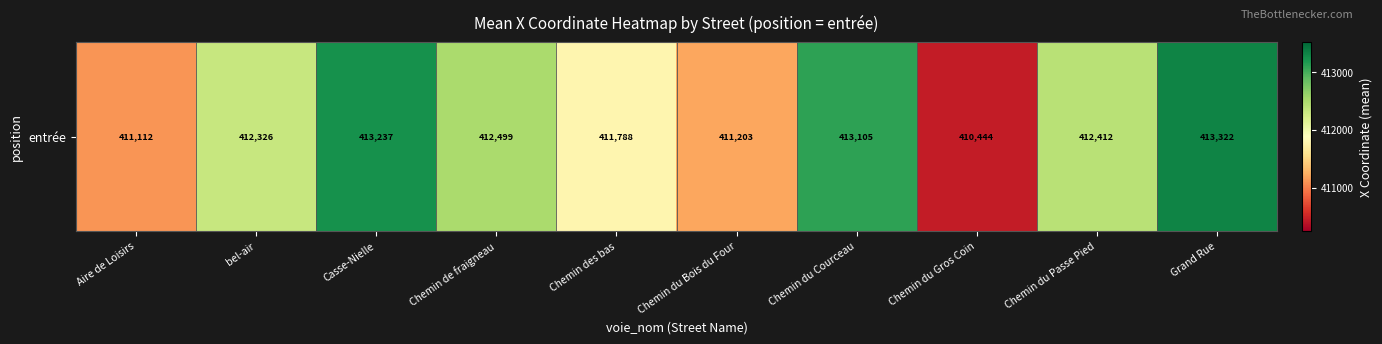

Reading left to right, transcribe all the data shown in this chart.

Aire de Loisirs=411111.6	bel-air=412326.2	Casse-Nielle=413236.8	Chemin de fraigneau=412498.8	Chemin des bas=411788.1	Chemin du Bois du Four=411203.4	Chemin du Courceau=413104.7	Chemin du Gros Coin=410444.1	Chemin du Passe Pied=412412.3	Grand Rue=413321.8